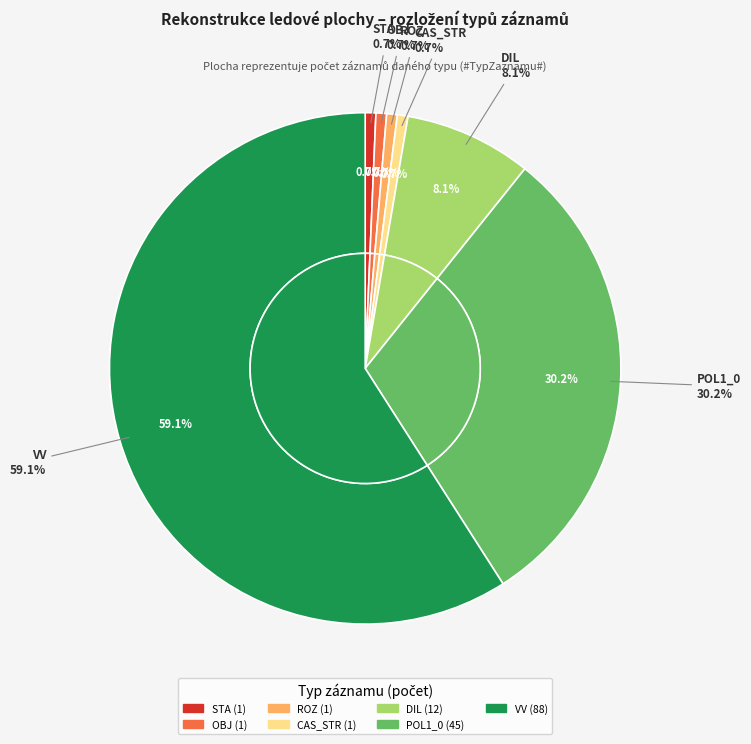

Rank the categories by value from highest to lowest.

VV, POL1_0, DIL, STA, OBJ, ROZ, CAS_STR